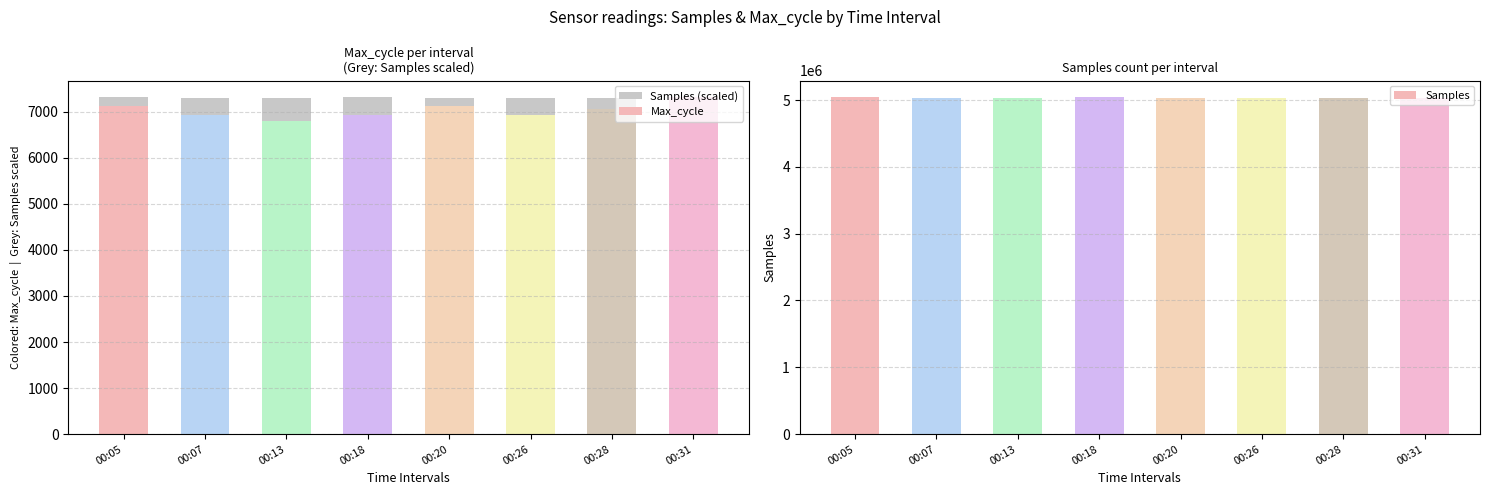

Which has a higher value, 00:28 or 00:07?

00:07